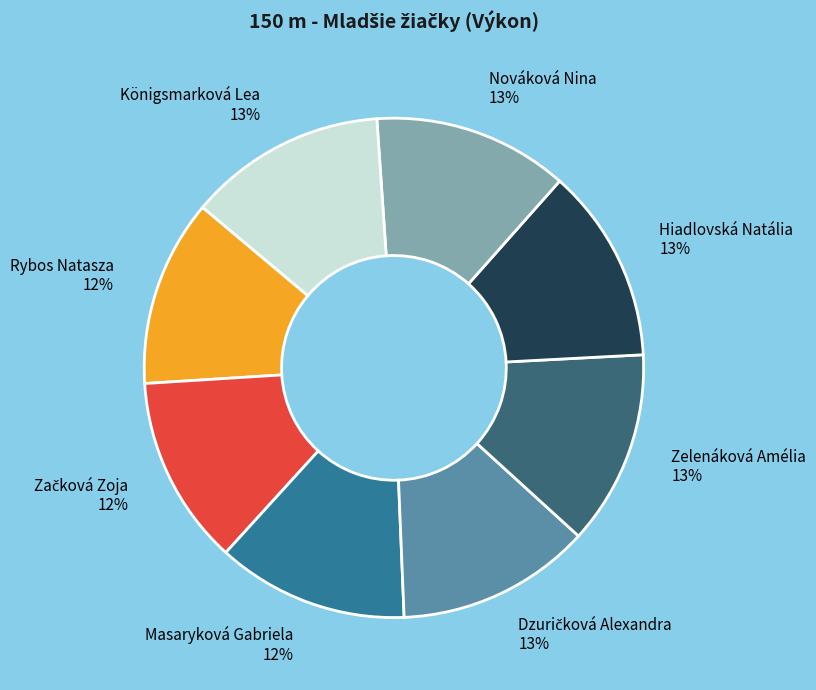

To the nearest percent, what is the average slice percentage?

12%